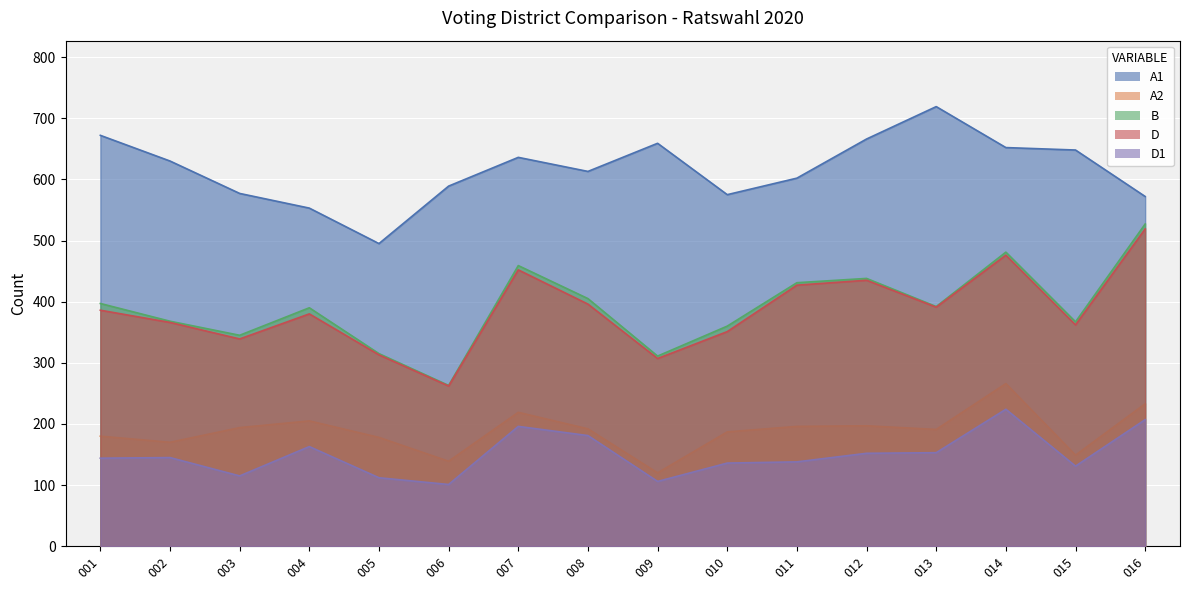

True or false: B has a value of 526 at 003.

False